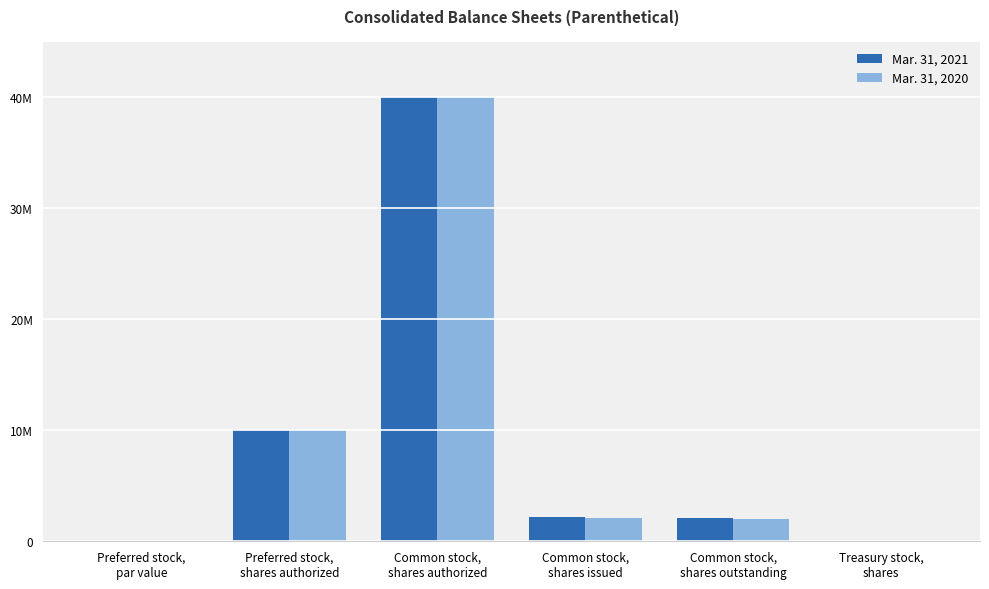

What is the maximum value shown in the chart?

40000000